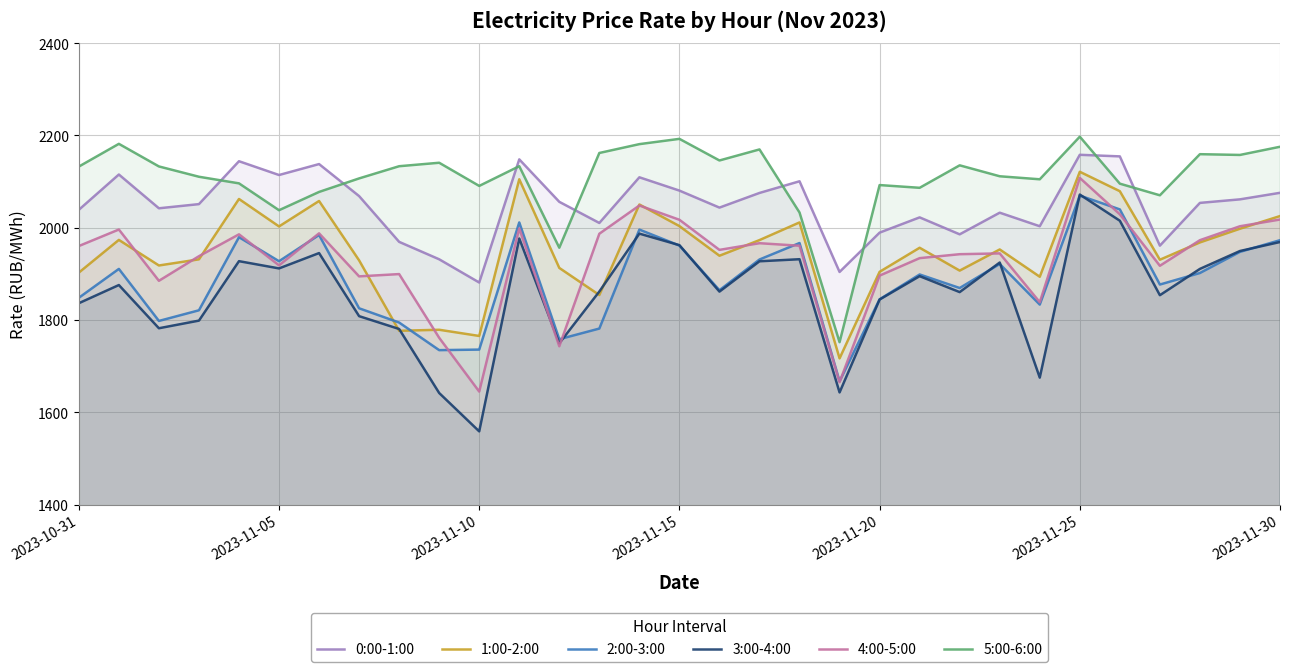

What is the value of the 5:00-6:00 point at the 8th from the left?

2106.8